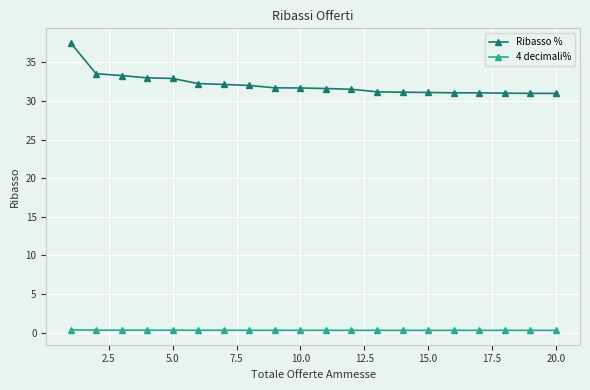

What is the maximum value for Ribasso %?

37.5